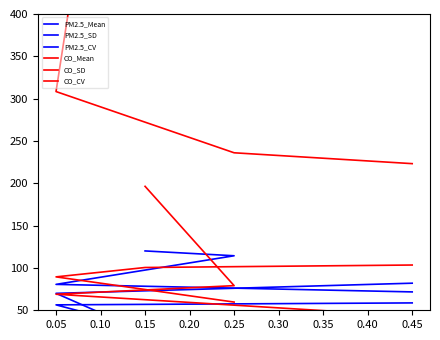

Between 0.05 and 0.15, which is larger?

0.05